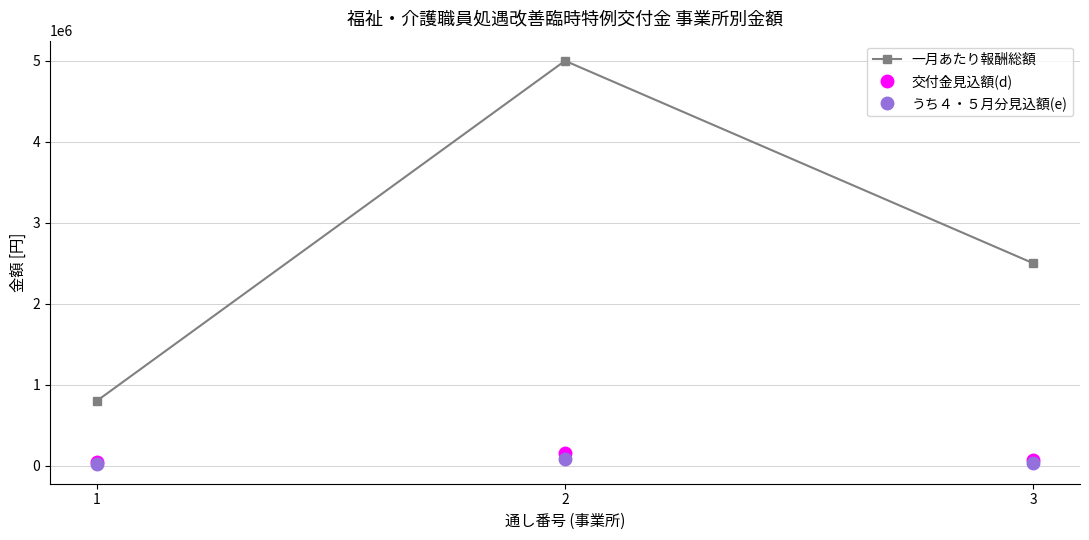

How many 交付金見込額(d) values are between 51200 and 160000?

3